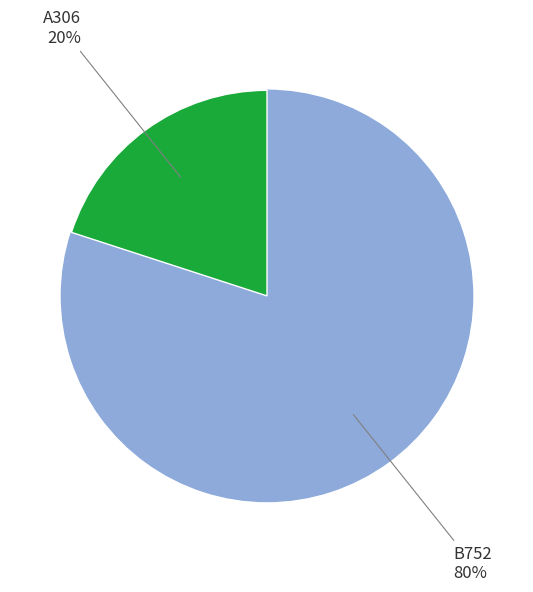

Does any single category account for the majority?

Yes